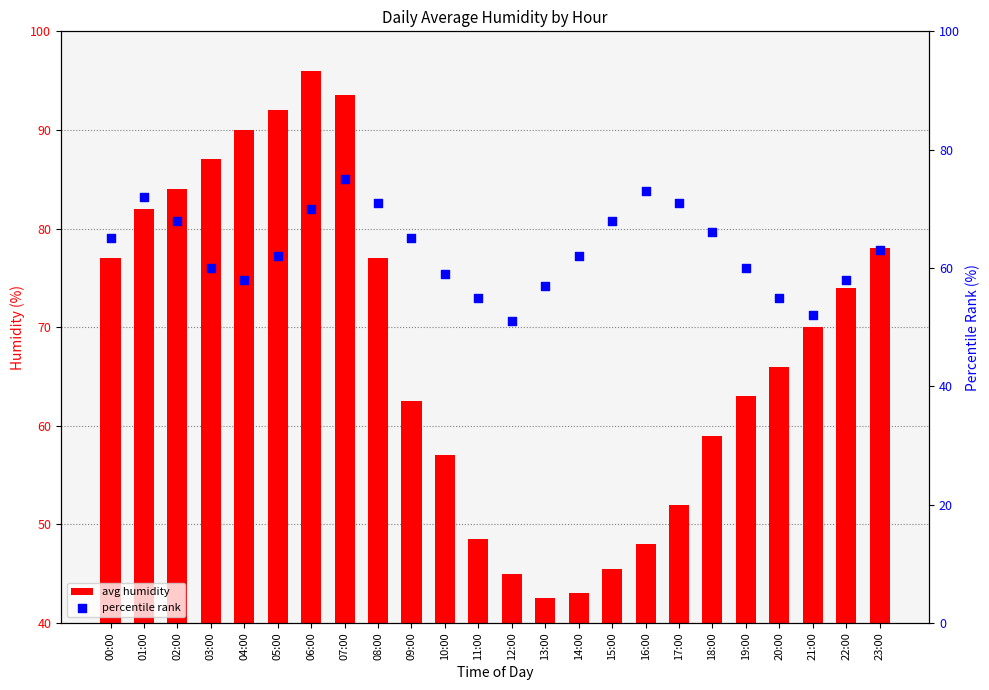

What is the total value across all series at 15:00?

113.5